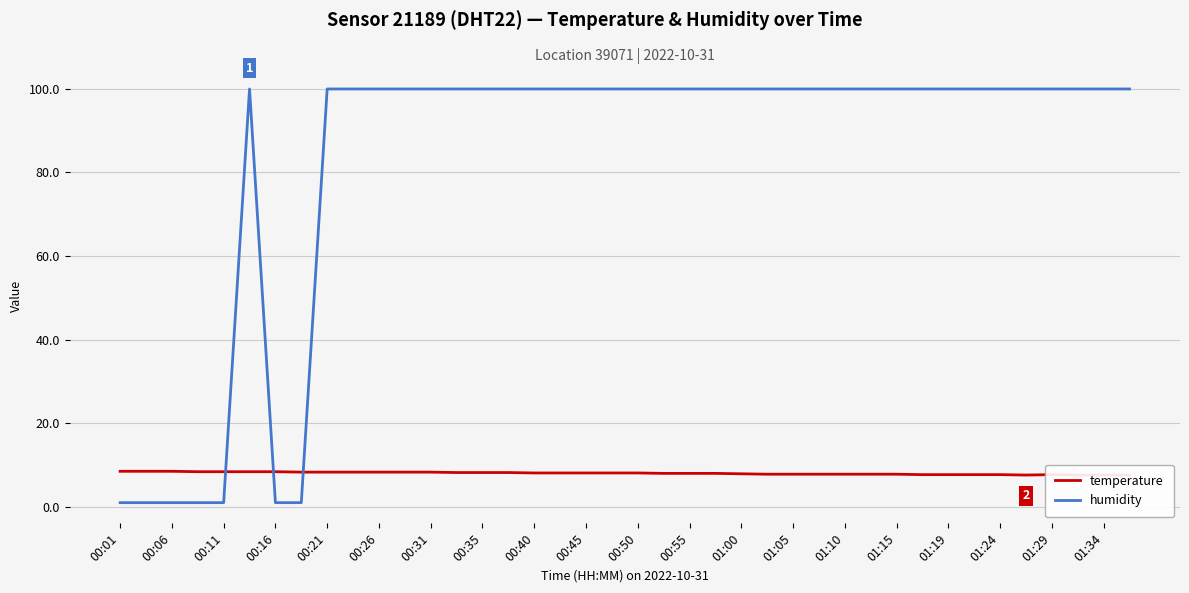

True or false: humidity has a value of 166.0 at 00:35.

False